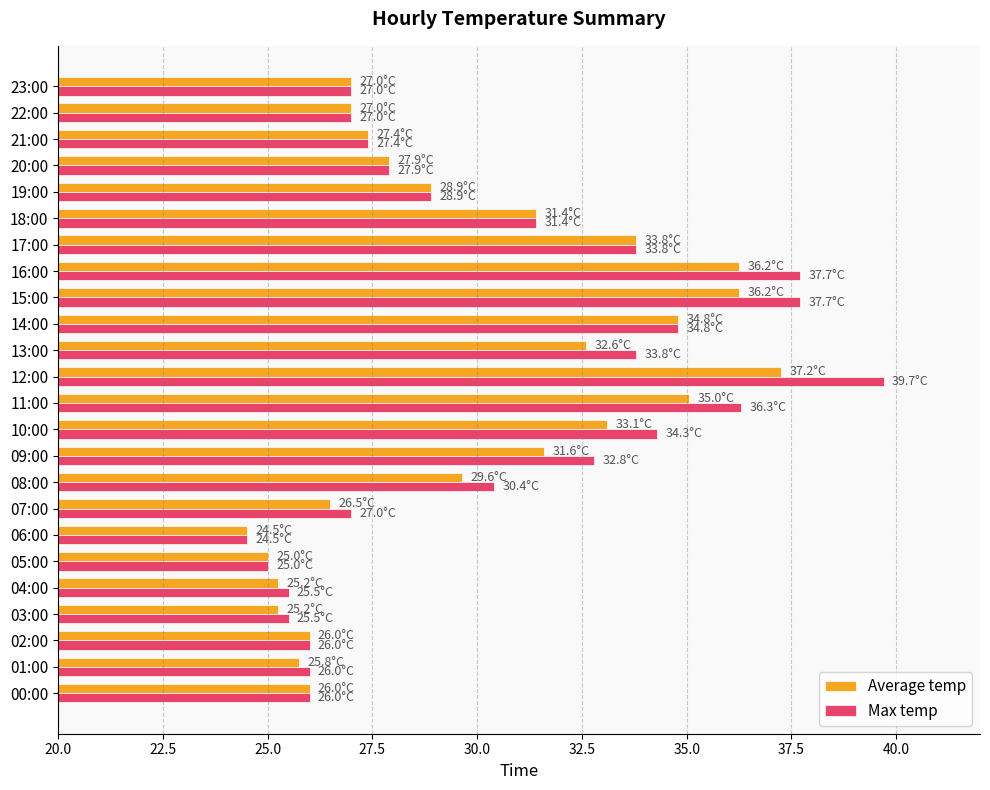

Which series has the widest spread of values?

Max temp